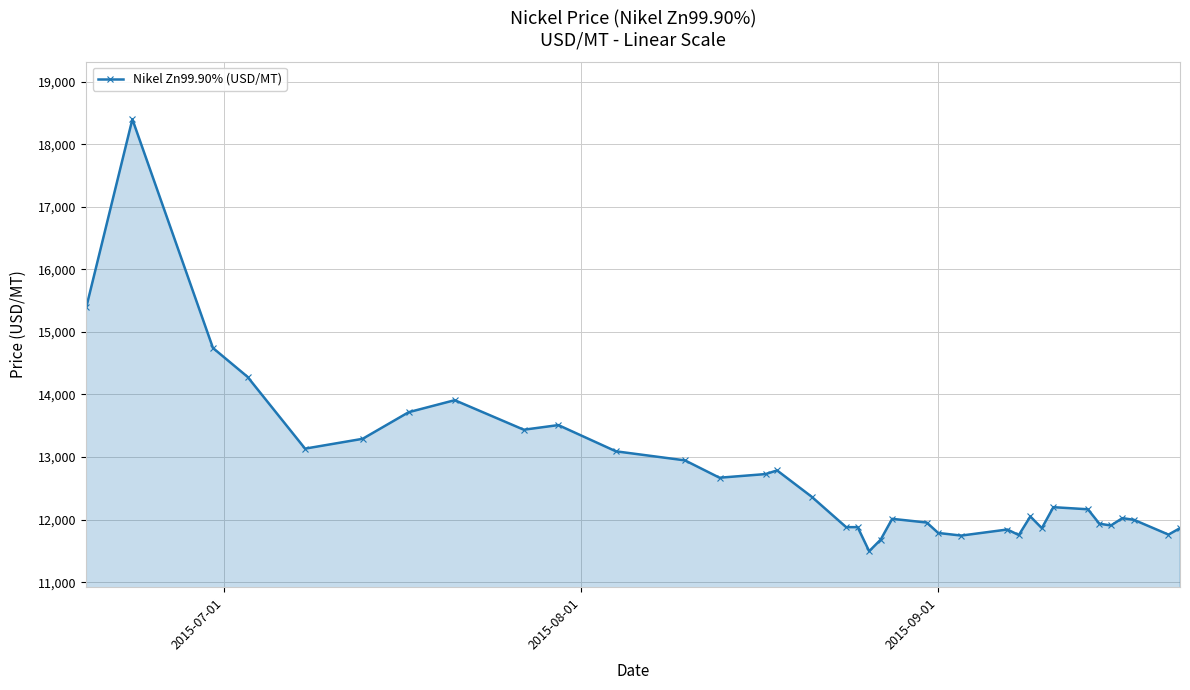

What is the value of the 2nd point from the left?

18398.7